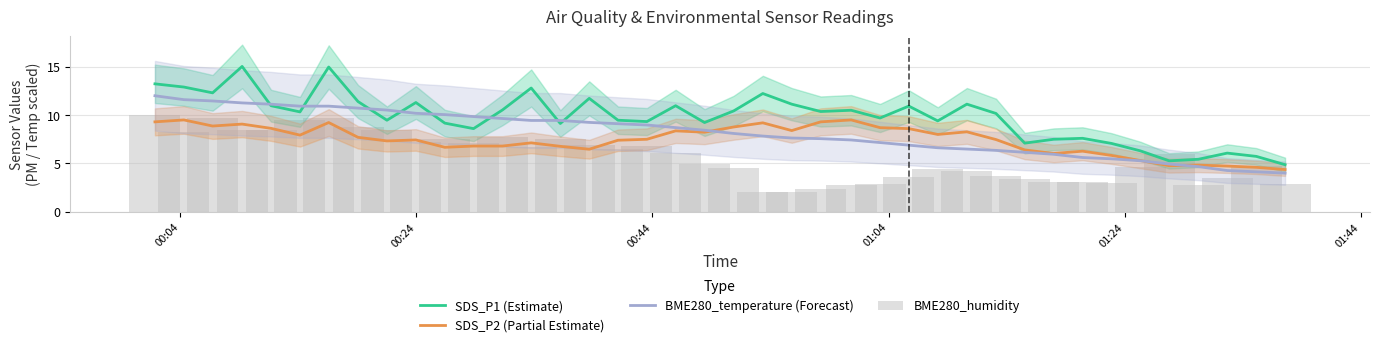

Which series has the largest range (max minus min)?

SDS_P1 (Estimate)